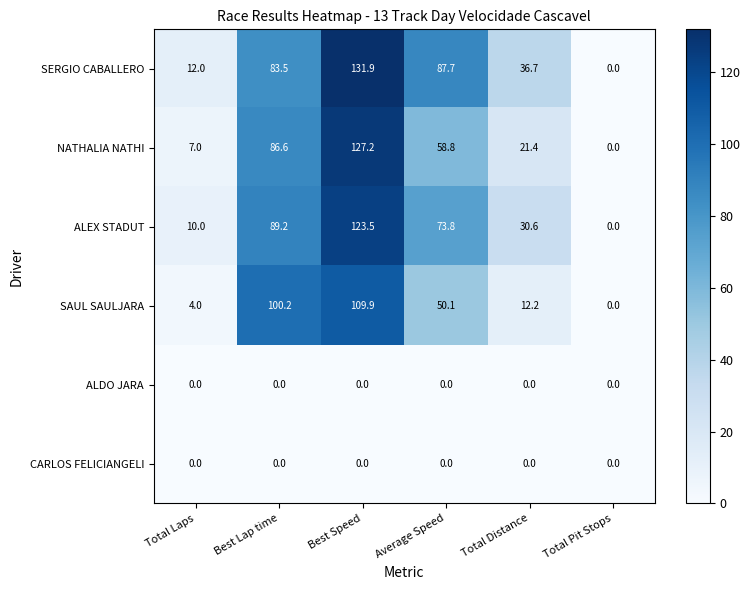

What is the greatest value displayed?

131.9